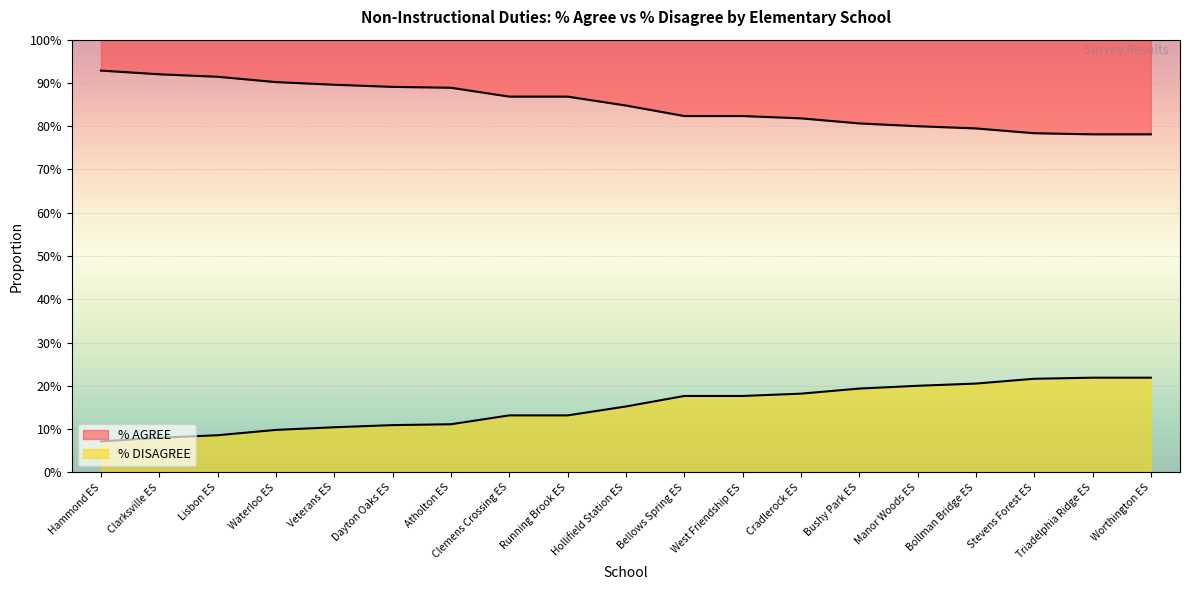

True or false: % DISAGREE and % AGREE cross at least once.

False